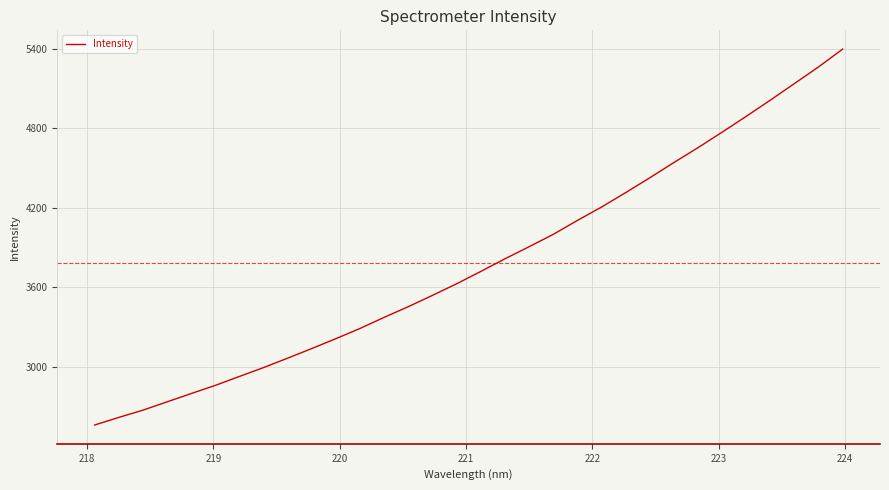

How many values exceed 3720?

16